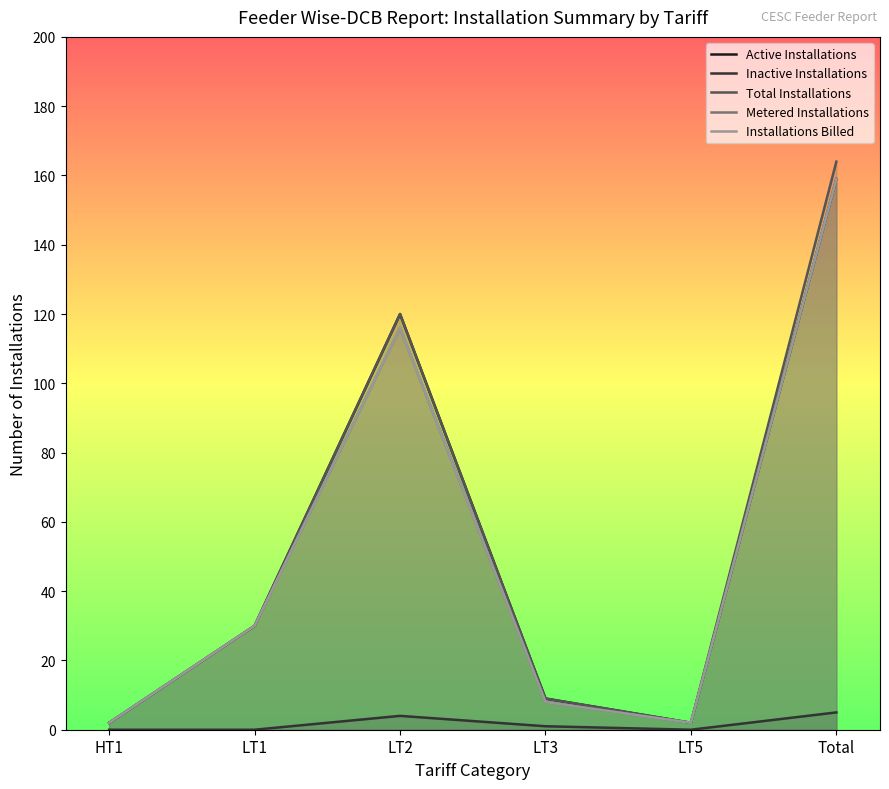

At how many categories does at least one series exceed 107?

2